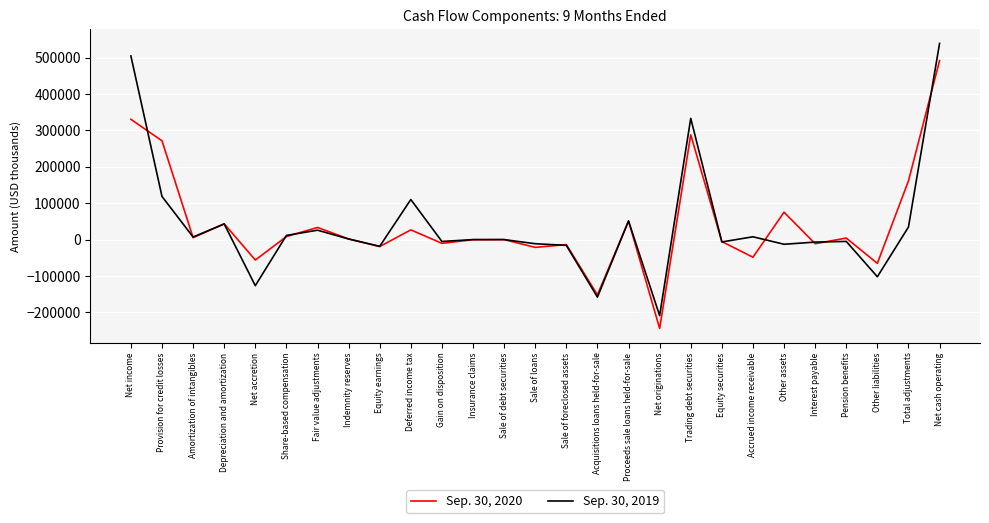

Which series has the widest spread of values?

Sep. 30, 2019